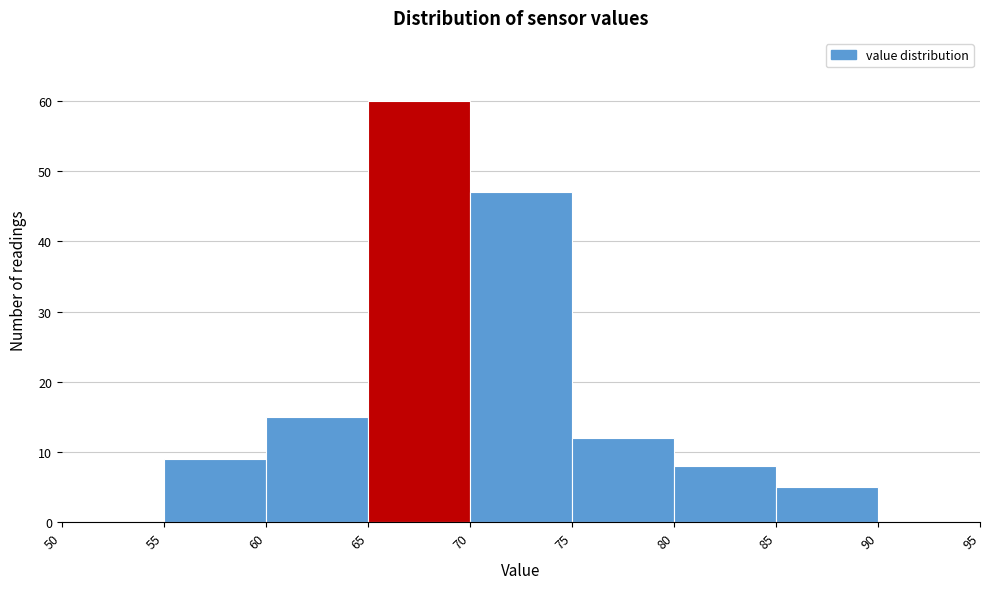

Reading left to right, list every bar in this chart as the range it spans on the x-axis followed by its height. The values are not printed on the chart, so give them approximately, as read against the axis.

50 to 55: 0
55 to 60: 9
60 to 65: 15
65 to 70: 60
70 to 75: 47
75 to 80: 12
80 to 85: 8
85 to 90: 5
90 to 95: 0